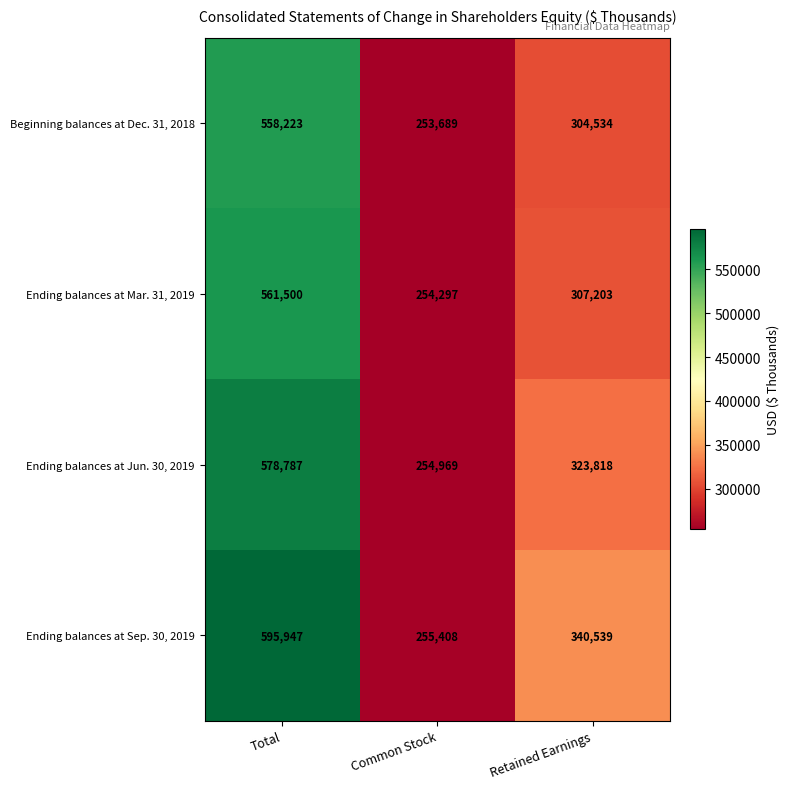

What is the difference between the Ending balances at Sep. 30, 2019 values at Retained Earnings and Common Stock?

85131